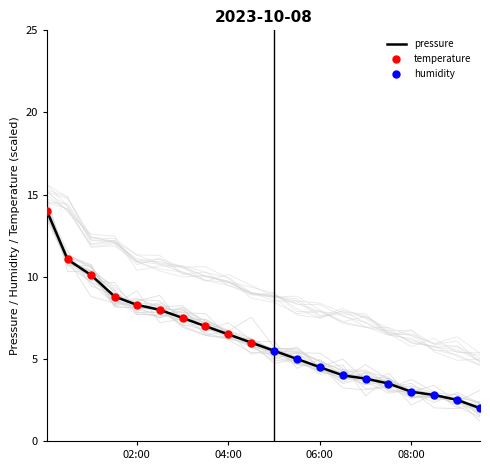

What is the minimum value for pressure?

2.0